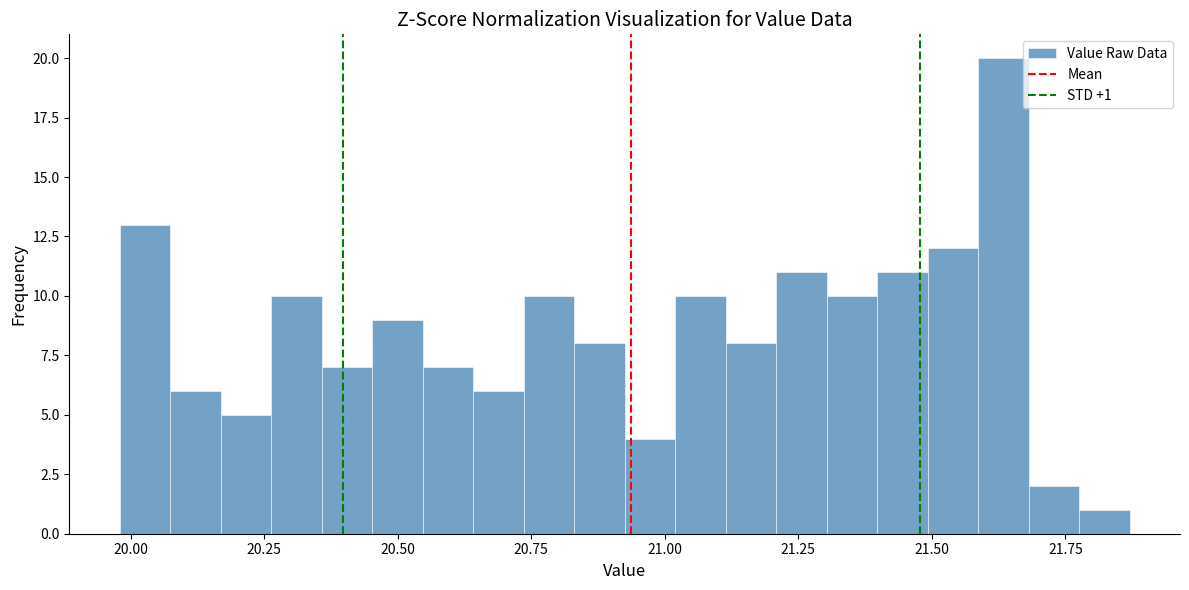

Around what value on the x-axis is the tallest bar? Give the approximate position of its centre, as read against the axis.

21.65